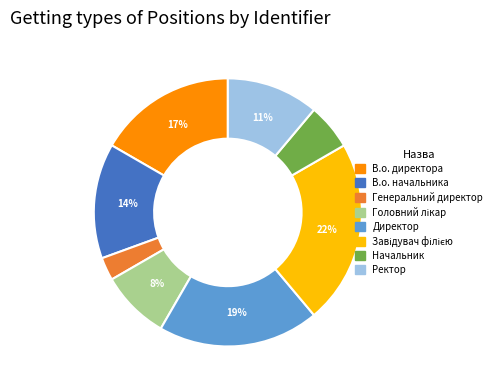

How many slices are in this pie chart?

8